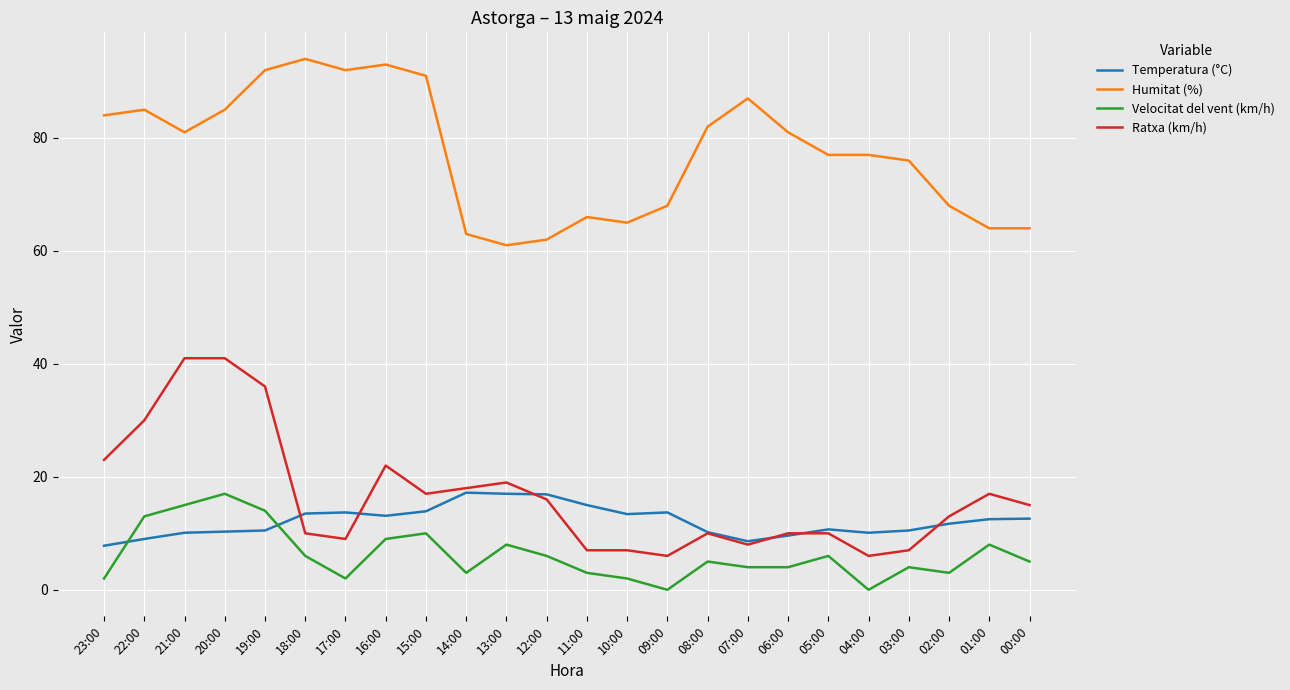

Between 22:00 and 03:00, which series saw the biggest shift?

Ratxa (km/h)